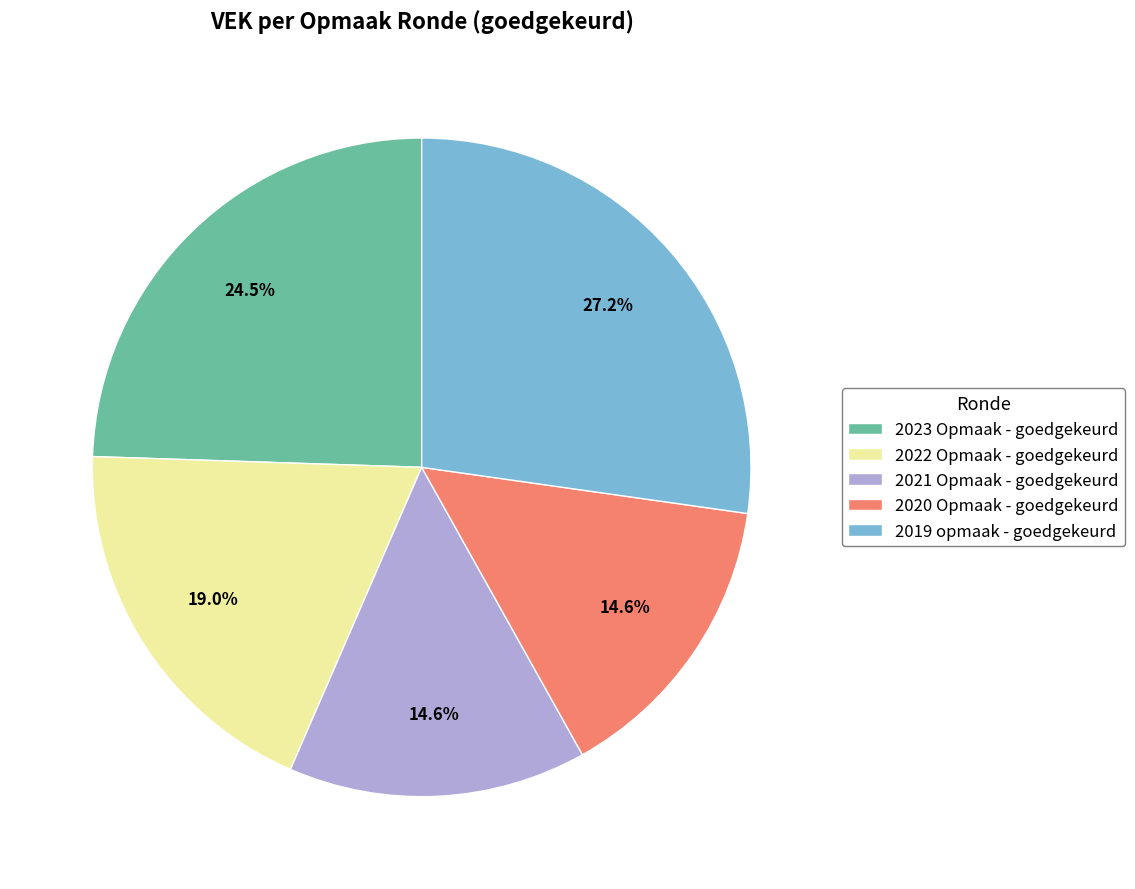

To the nearest percent, what is the average slice percentage?

20%